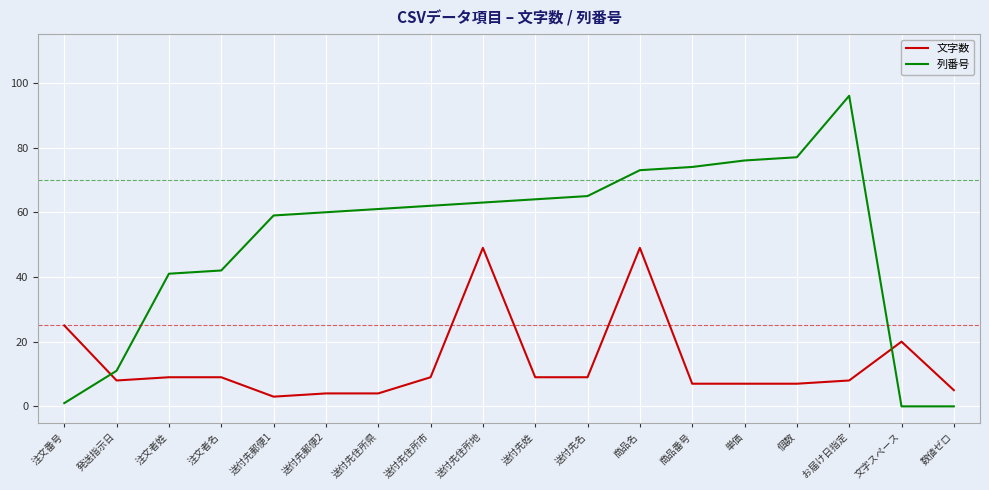

Reading right to left, what are all the values shown in this chart?

文字数: 数値ゼロ=5	文字スペース=20	お届け日指定=8	個数=7	単価=7	商品番号=7	商品名=49	送付先名=9	送付先姓=9	送付先住所地=49	送付先住所市=9	送付先住所県=4	送付先郵便2=4	送付先郵便1=3	注文者名=9	注文者姓=9	発送指示日=8	注文番号=25
列番号: 数値ゼロ=0	文字スペース=0	お届け日指定=96	個数=77	単価=76	商品番号=74	商品名=73	送付先名=65	送付先姓=64	送付先住所地=63	送付先住所市=62	送付先住所県=61	送付先郵便2=60	送付先郵便1=59	注文者名=42	注文者姓=41	発送指示日=11	注文番号=1